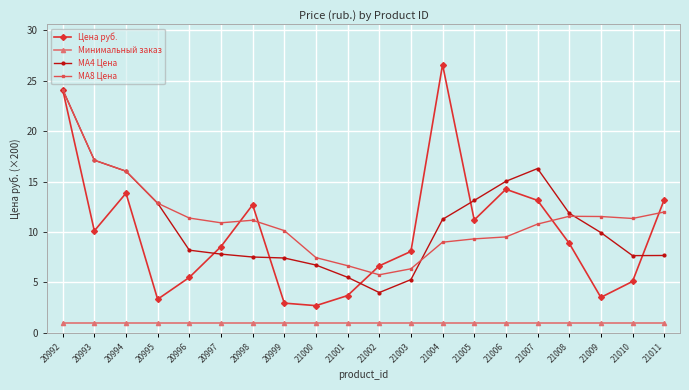

At 21004, list the series in order from largest to smallest.

Цена руб., MA4 Цена, MA8 Цена, Минимальный заказ